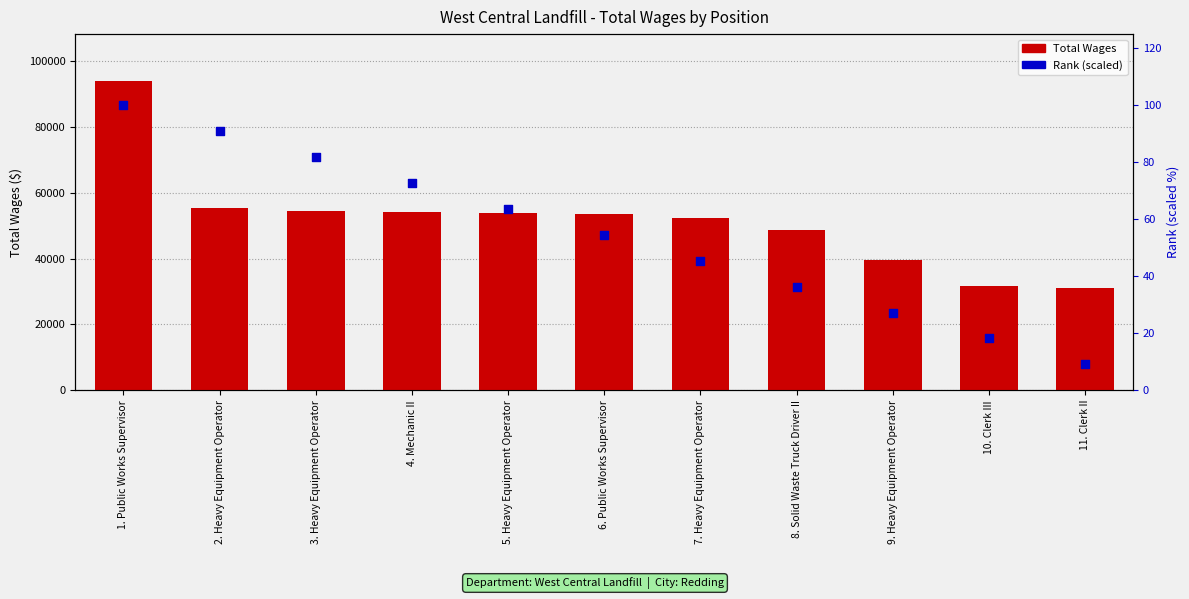

Which series reaches the minimum Y coordinate?

Rank (scaled)